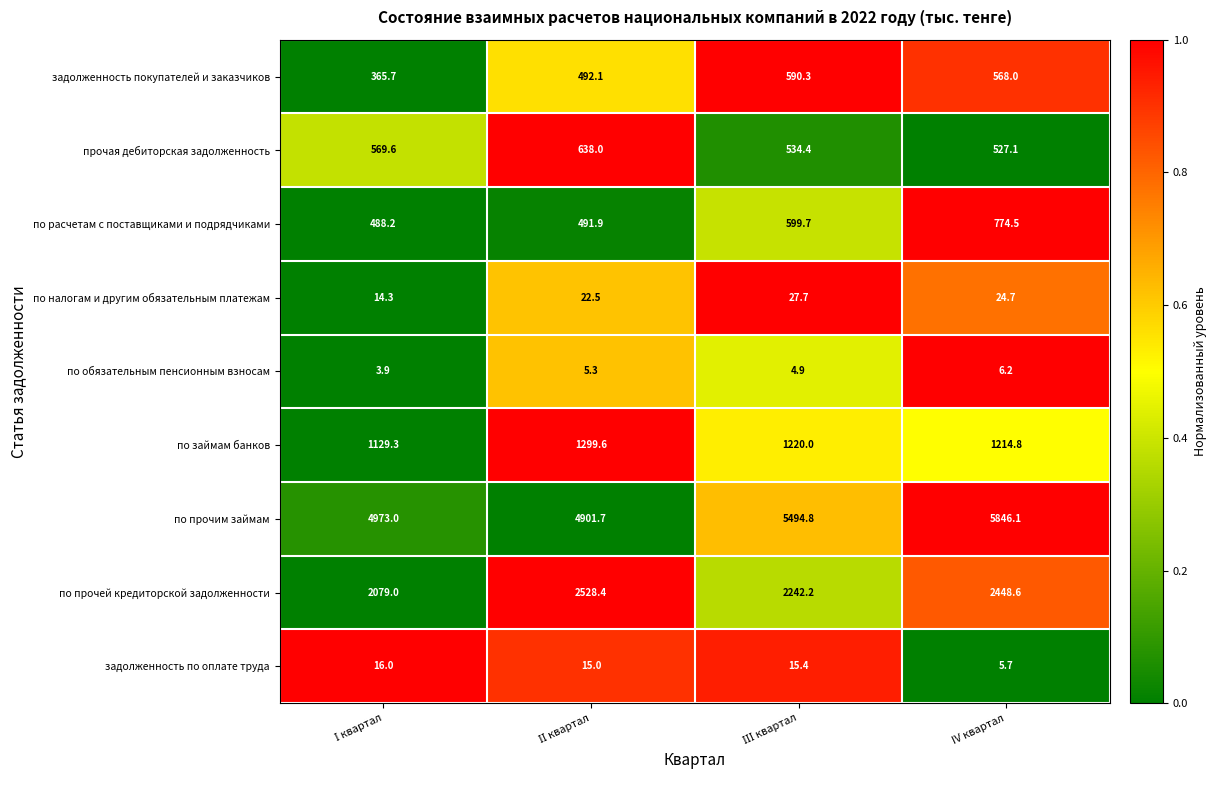

What value does the по налогам и другим обязательным платежам series have at IV квартал?

24.7